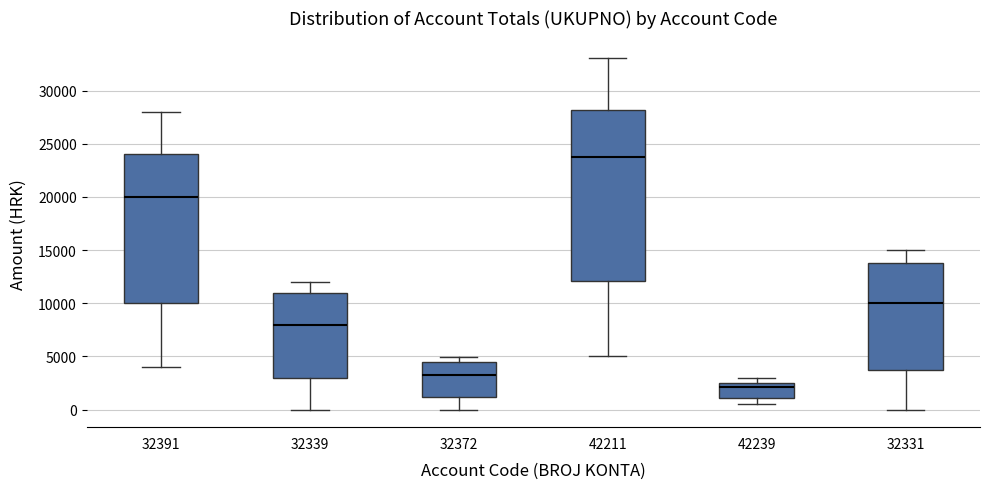

Comparing the boxes themselves (not the whiskers), which one is the tallest?

42211